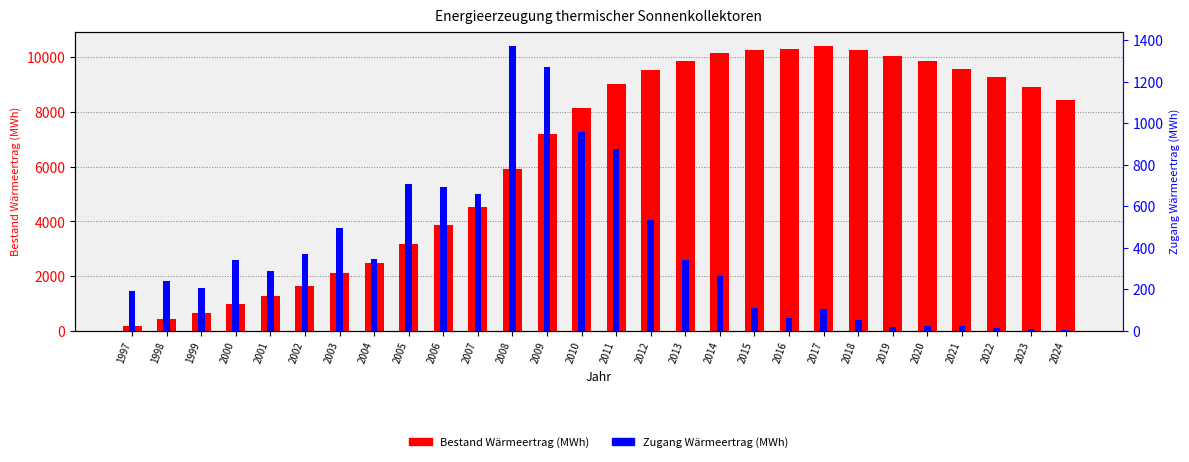

How many groups of bars are there?

28